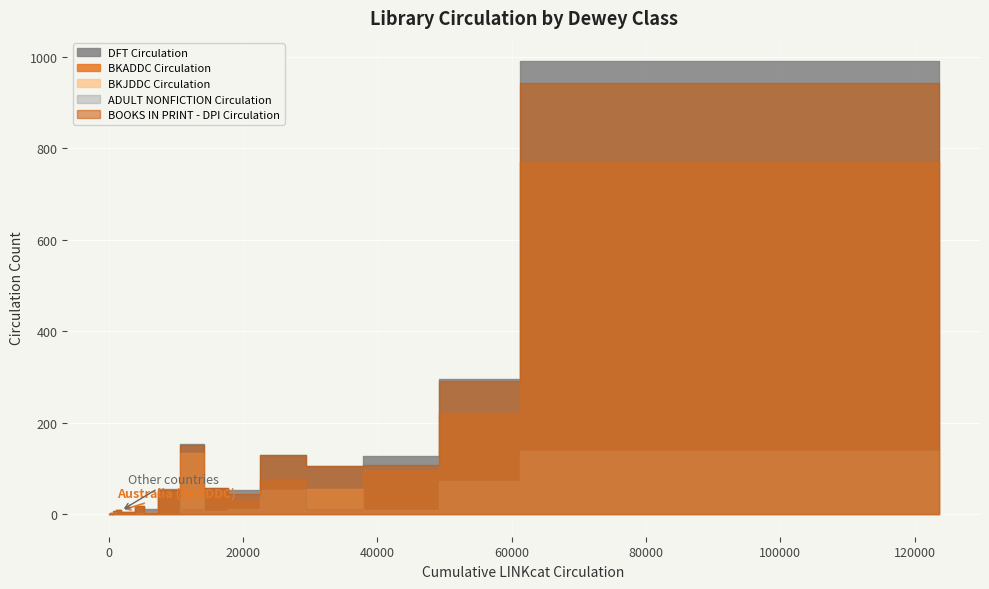

In DFT Circulation, how many points are higher than both neighbors (excluding endpoints)?

6